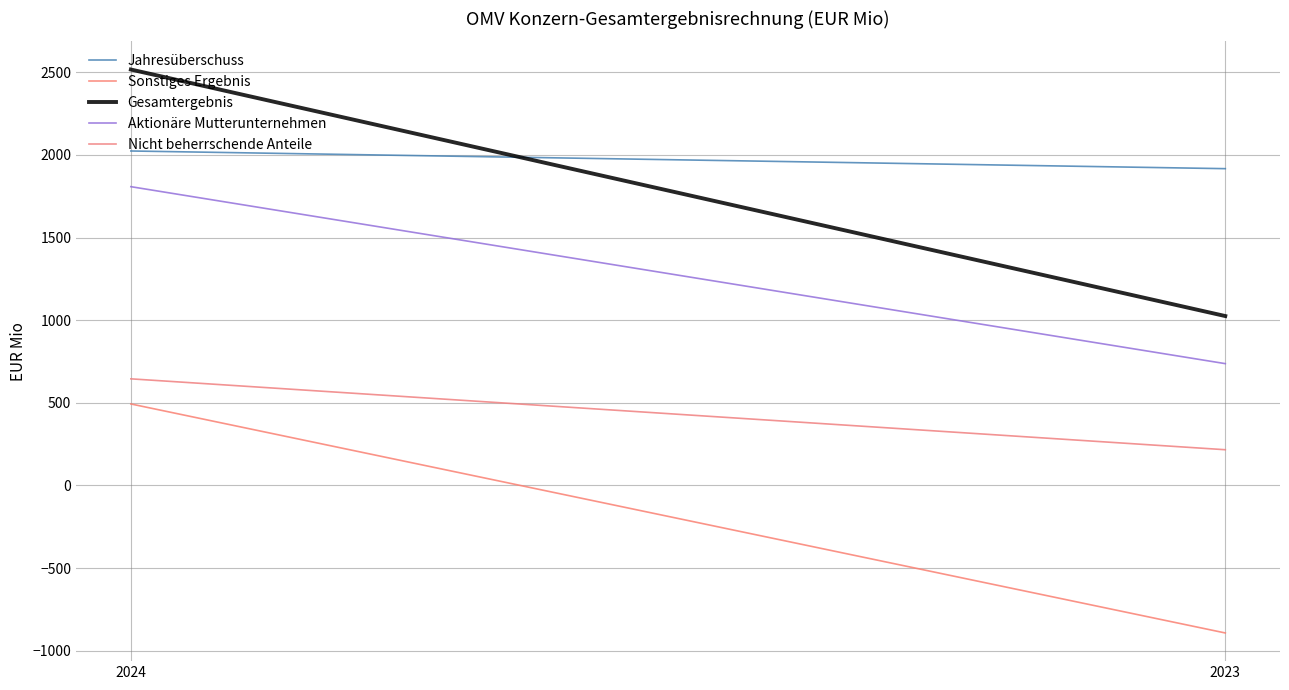

True or false: Aktionäre Mutterunternehmen has a value of 1808 at 2024.

True